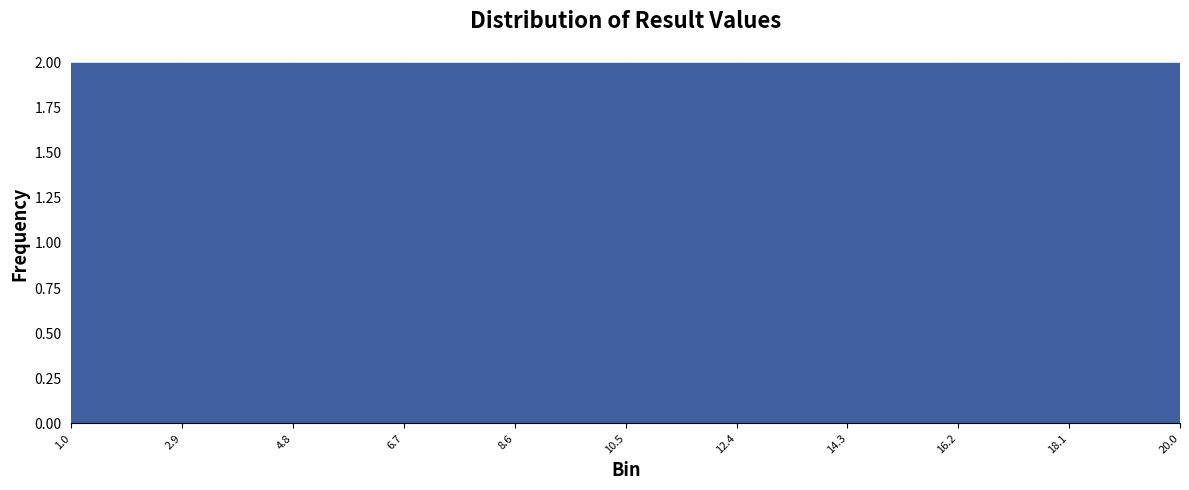

What is the height of the bar covering 14.3 to 16.2 on the x-axis? The values are not printed on the chart, so give them approximately, as read against the axis.

2